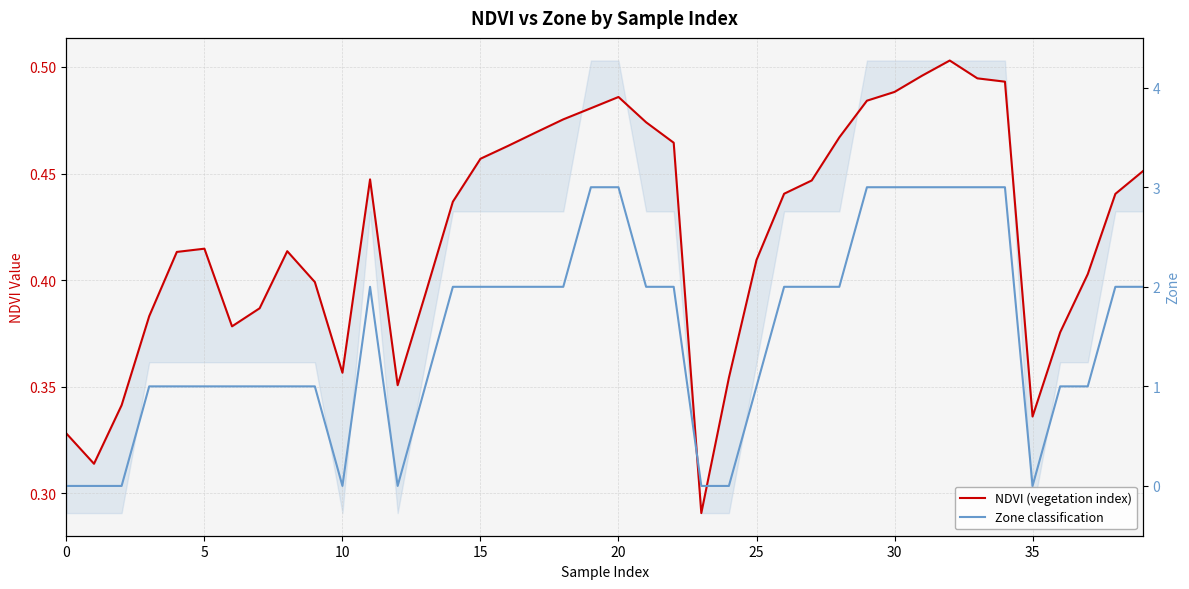

True or false: NDVI (vegetation index) has a value of 0.5 at 19.

True